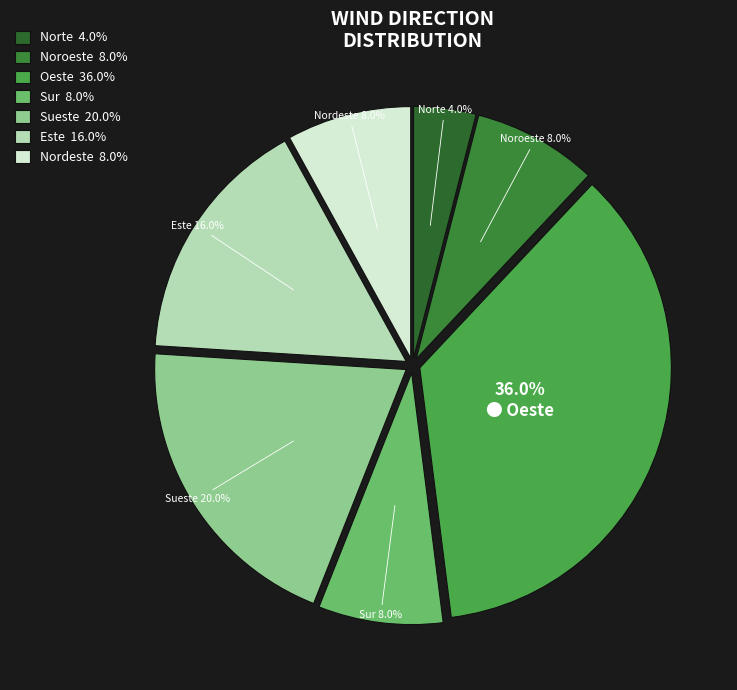

How many slices are in this pie chart?

7